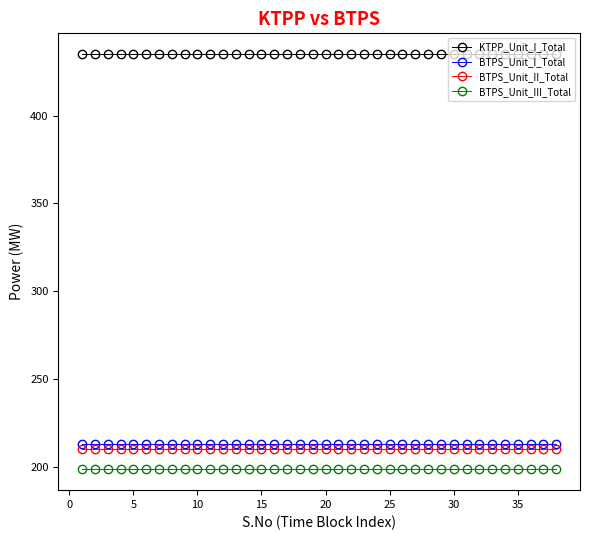

What is the average value of the KTPP_Unit_I_Total series?

435.0